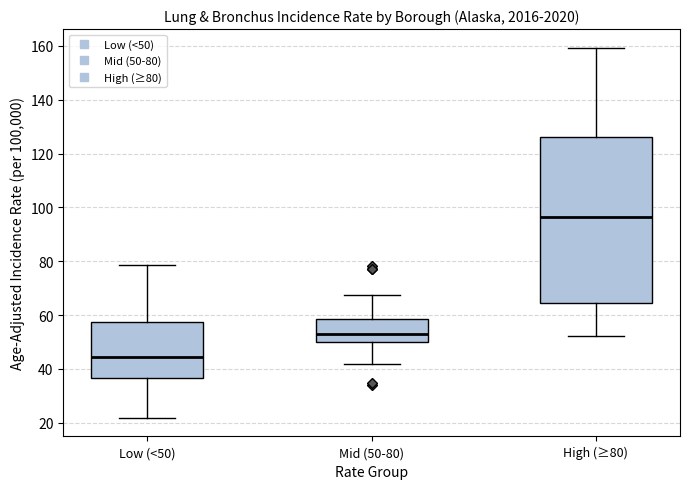

Which box has the lowest median line?

Low (<50)